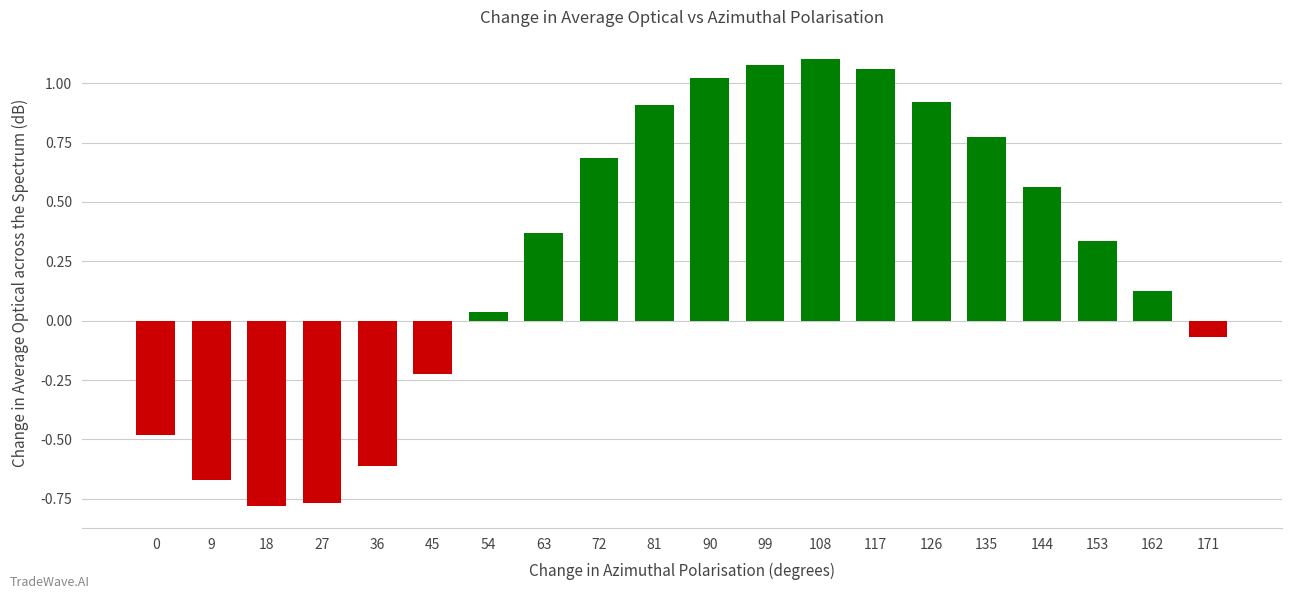

What is the difference between the values at 0 and 126?

1.4